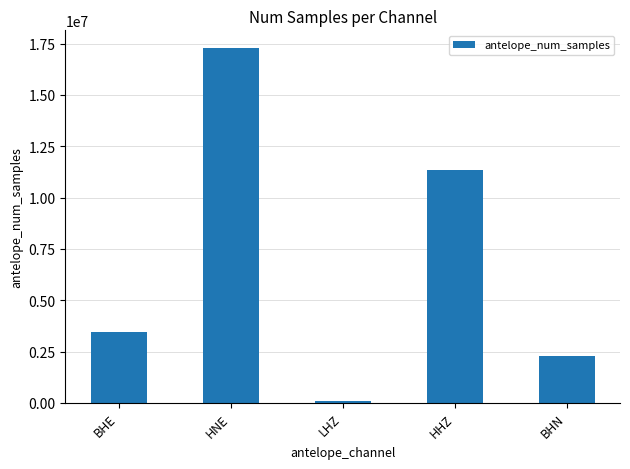

At which label is the value closest to 8683199?

HHZ